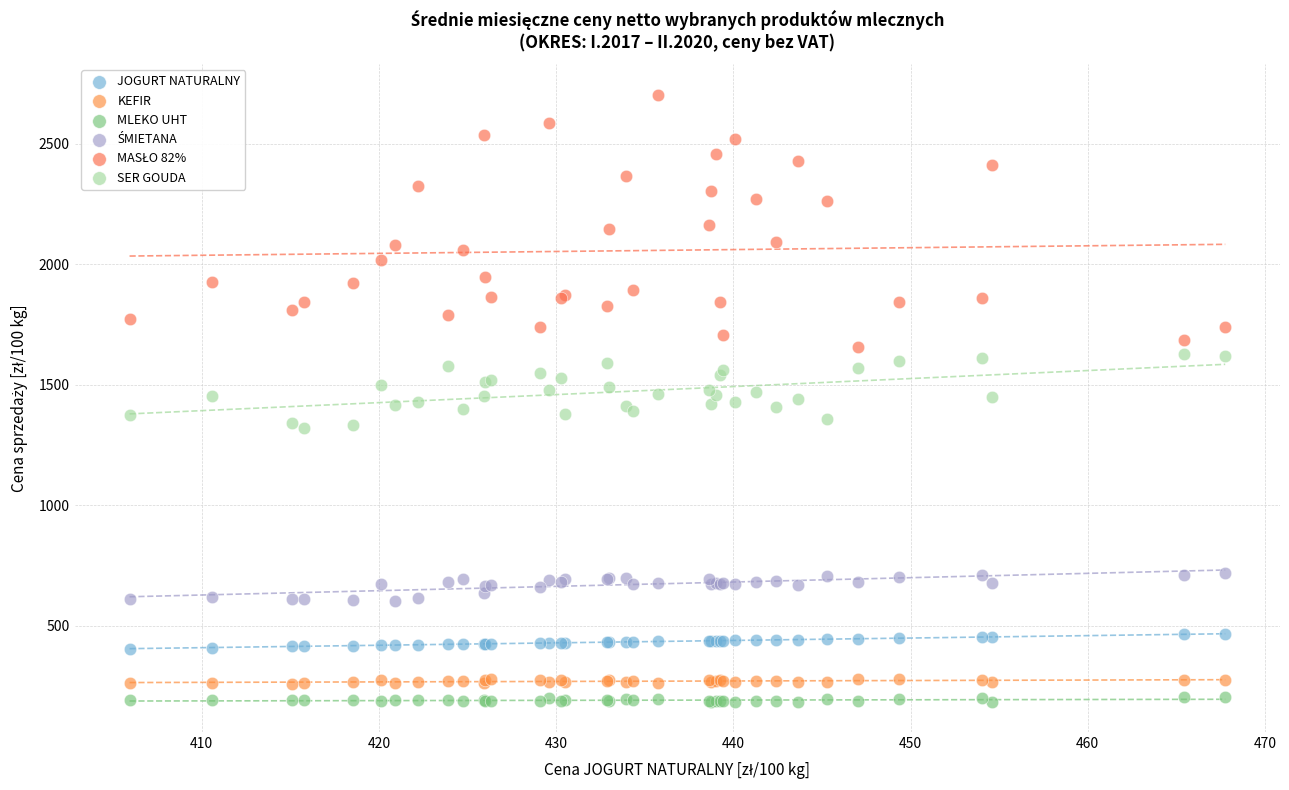

What is the X range (max minus min) for the scatter plot?

61.8